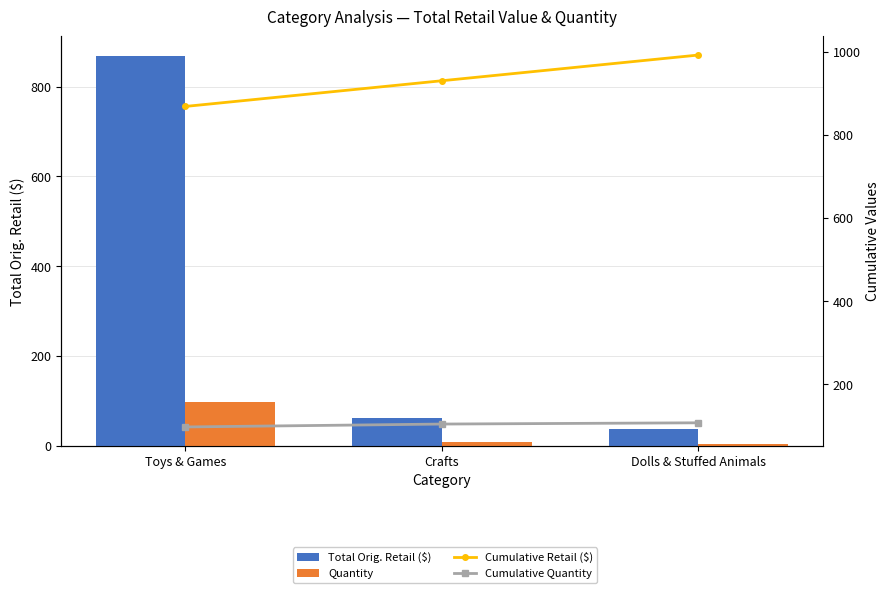

What is the total value across all series at Dolls & Stuffed Animals?

1139.8